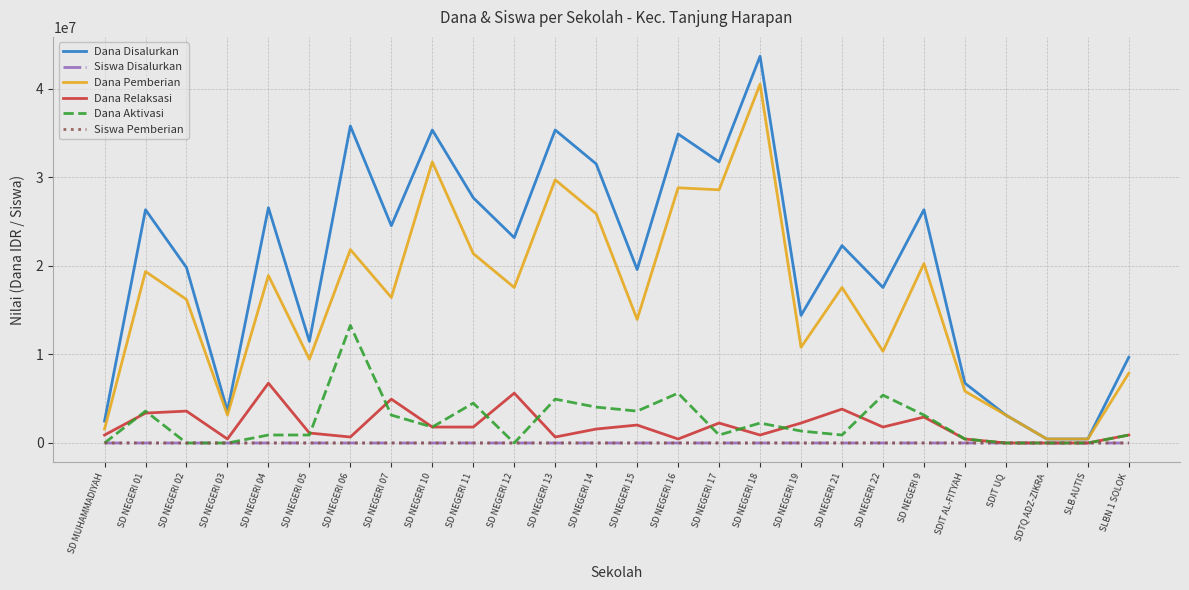

What is the difference between the highest and lowest values at SD NEGERI 15?

19574965